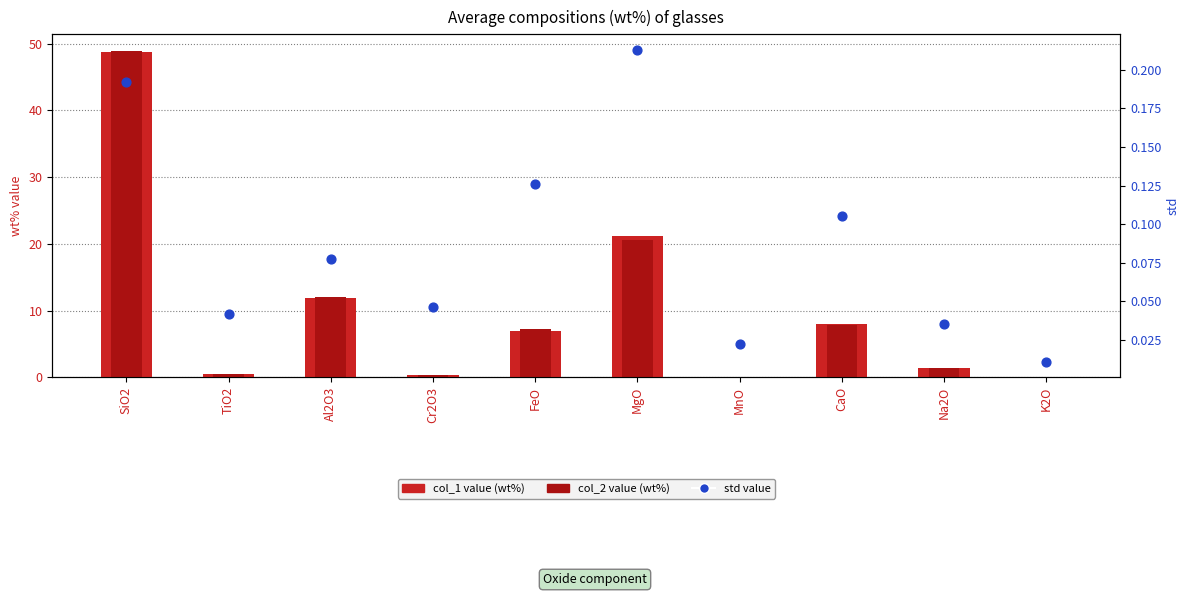

Which series has the widest spread of Y values?

col_2 value